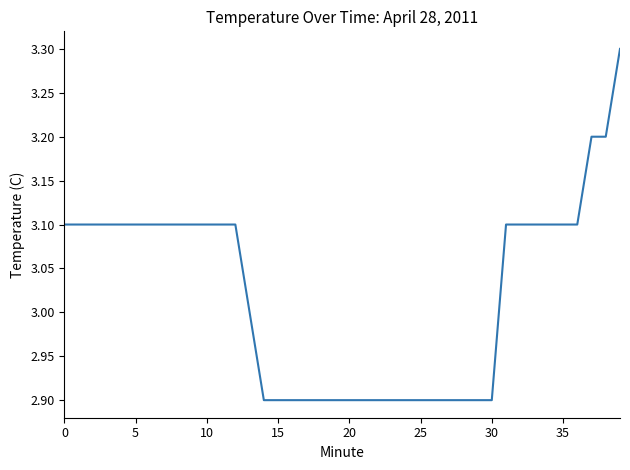

What is the greatest value displayed?

3.3